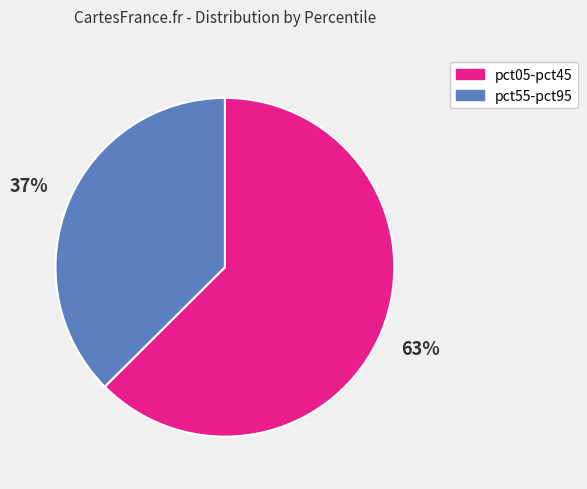

Is there any slice that represents more than half of the pie?

Yes